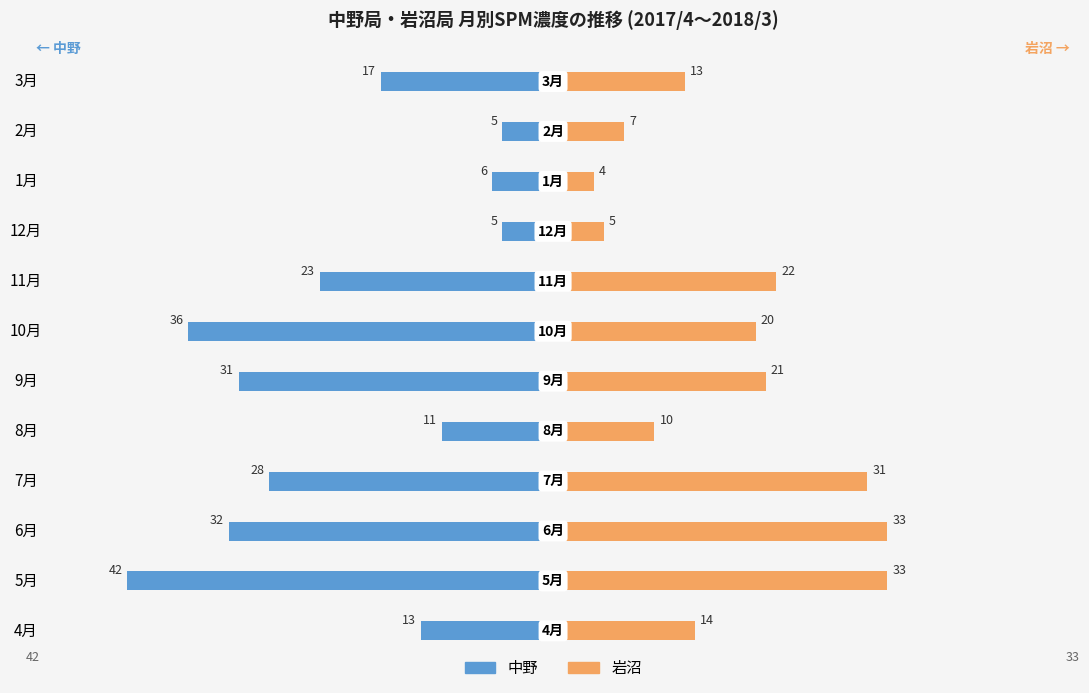

How many series are shown in this chart?

2